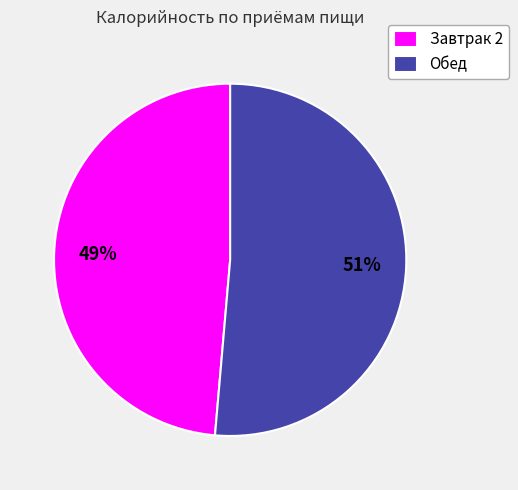

Is there a majority slice in this chart?

Yes